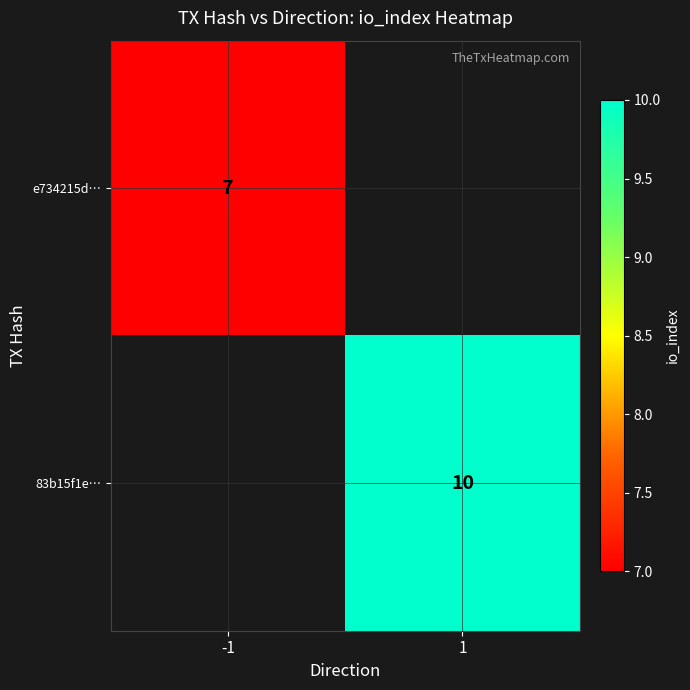

The value of e734215d… at -1 is 7. True or false?

True